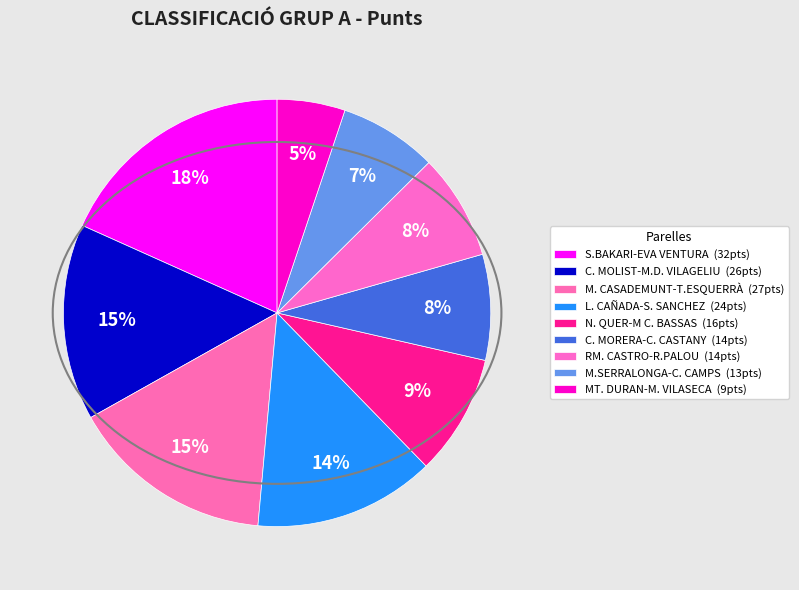

What is the largest slice in the pie chart?

S.BAKARI-EVA VENTURA